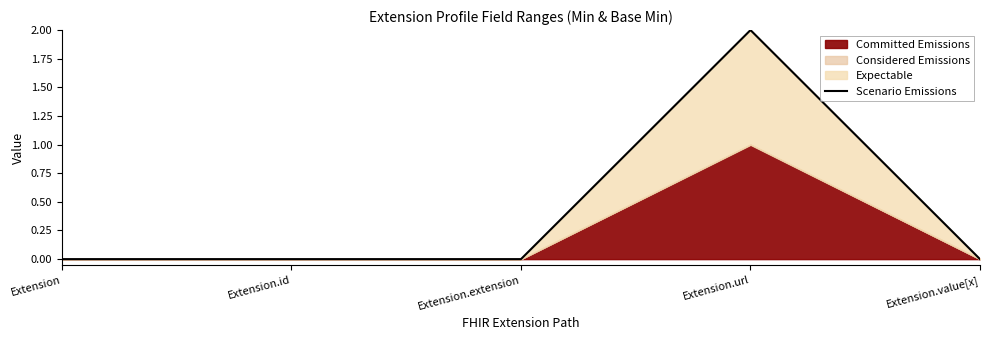

Reading right to left, extract all data points from this chart.

0	2	0	0	0